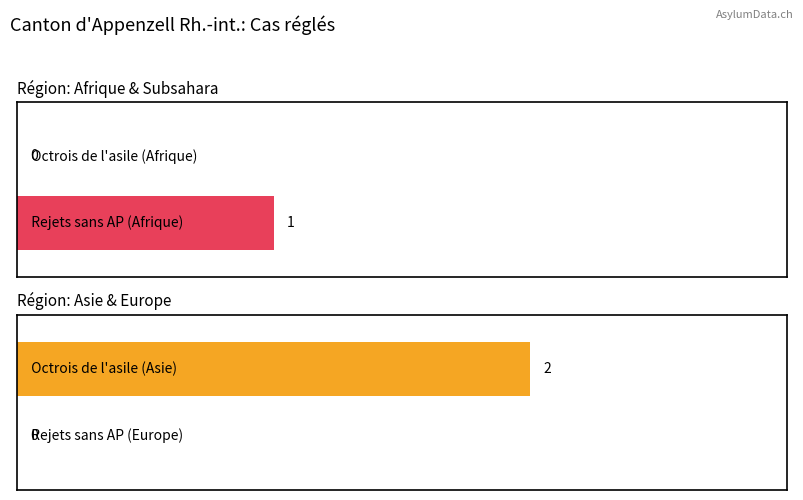

Which series has the widest spread of values?

Octrois de l'asile